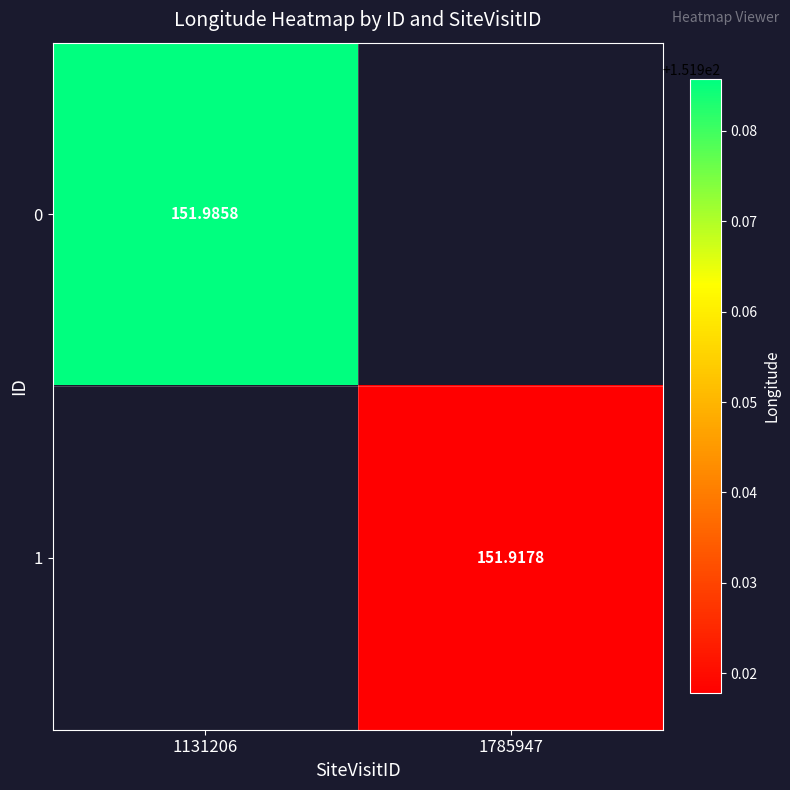

What is the sum of all 1 values?

151.9